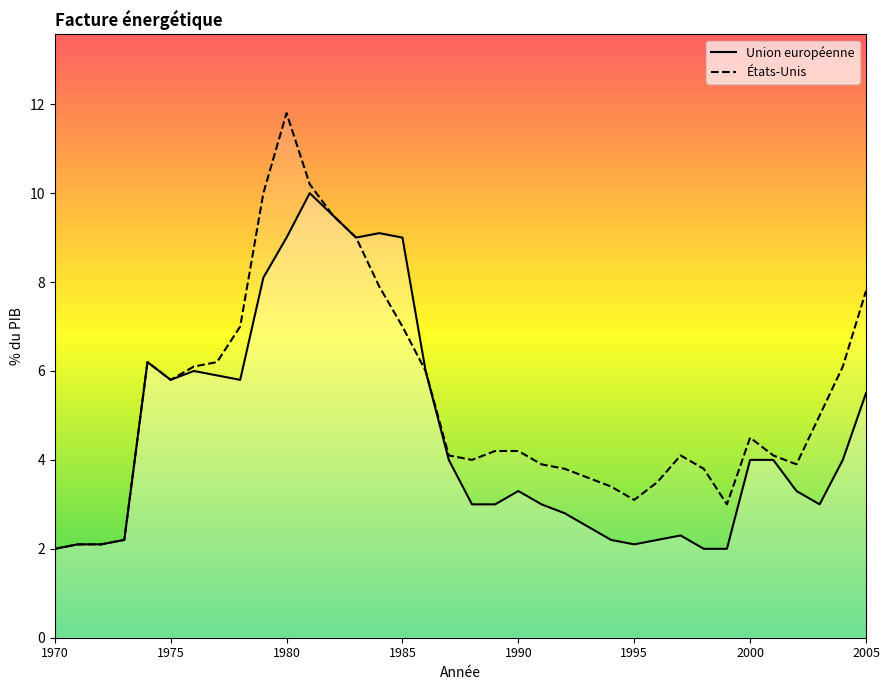

Is it true that États-Unis equals 1.7 at 26?

False